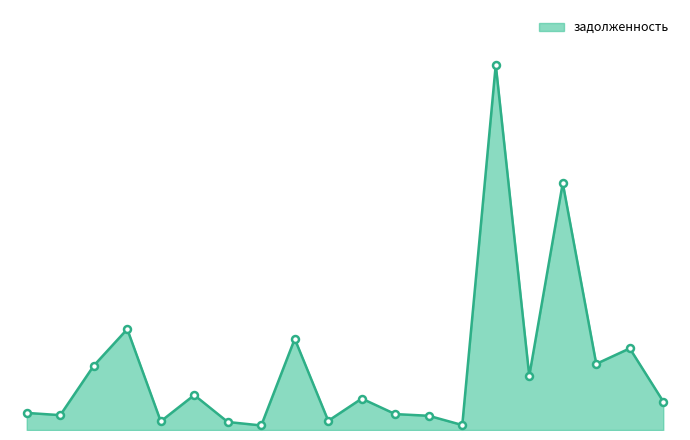

What is the smallest value displayed?

207.8